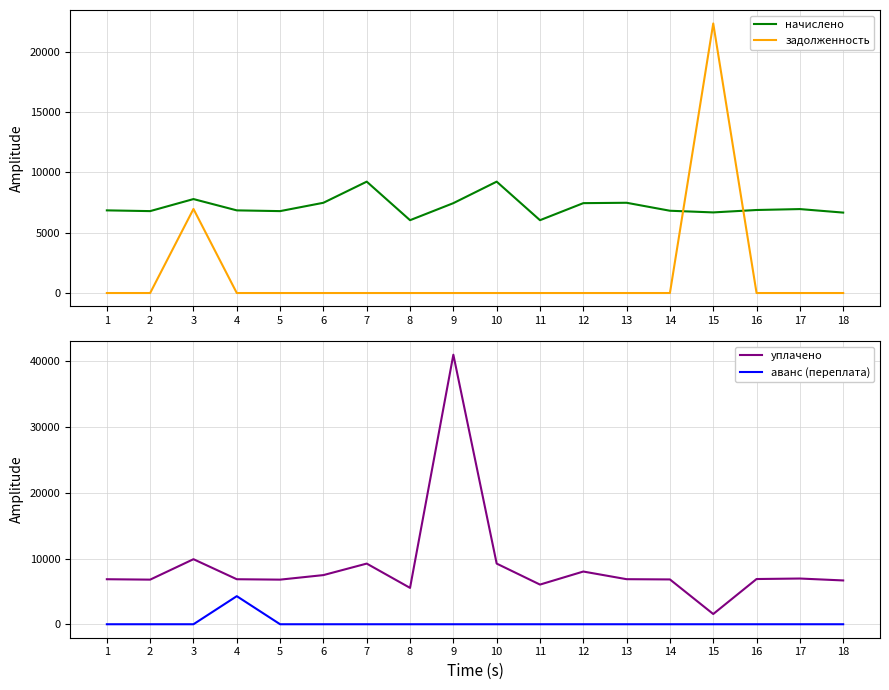

The начислено series shows 10551.6 at 4. True or false?

False